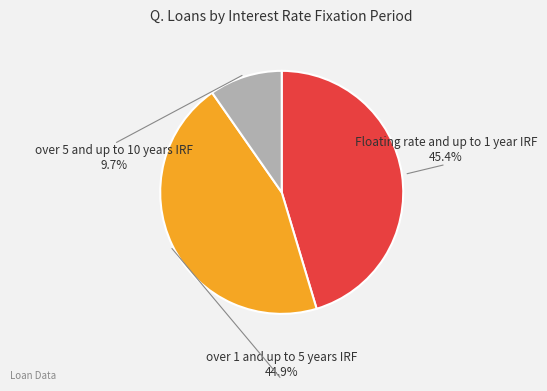

Does any single category account for the majority?

No